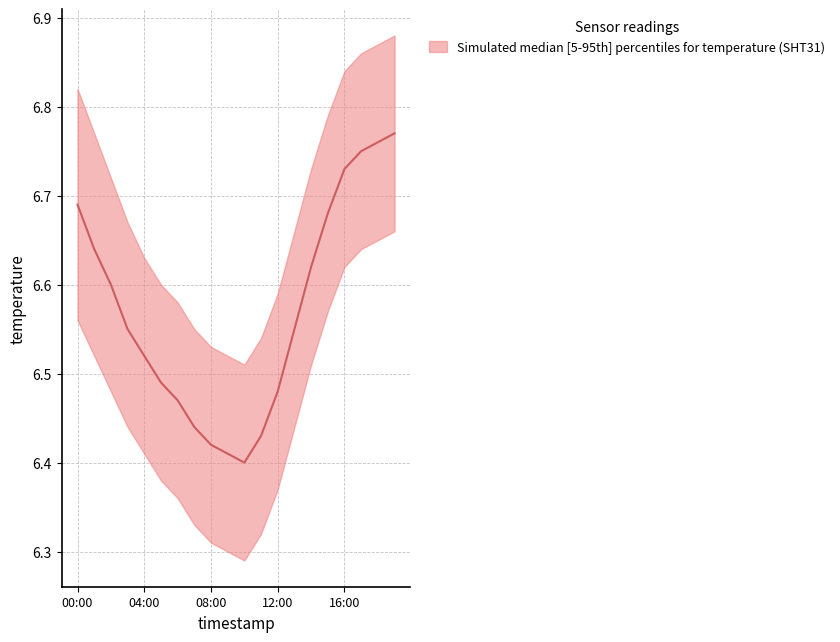

Which series has the largest total across all categories?

temperature_high